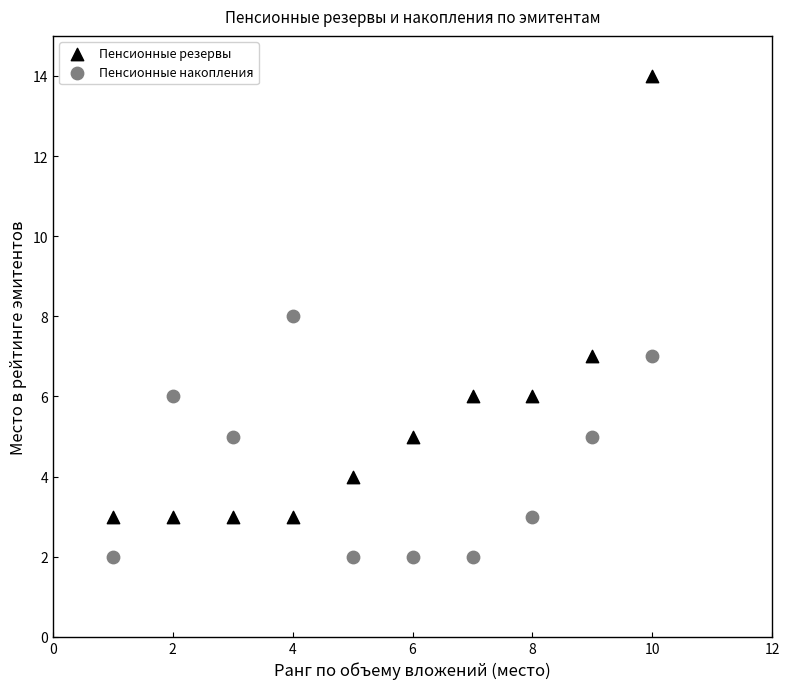

Which series has the largest Y range (max minus min)?

Пенсионные резервы